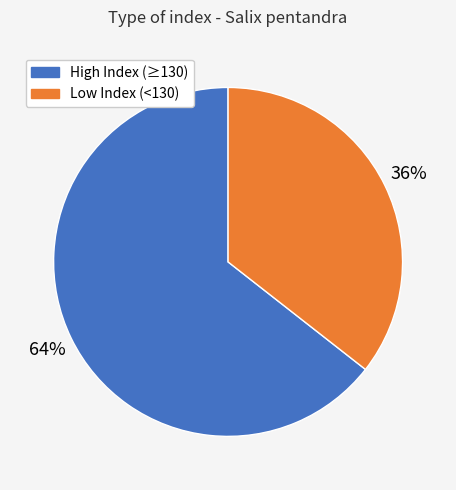

Is there a majority slice in this chart?

Yes